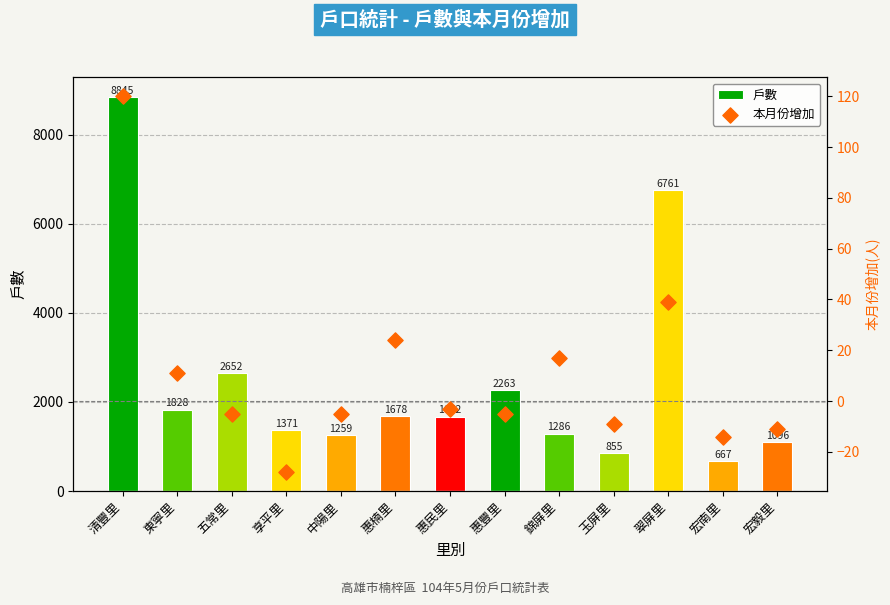

Is the value of 戶數 at 五常里 greater than the value of 本月份增加 at 惠民里?

Yes